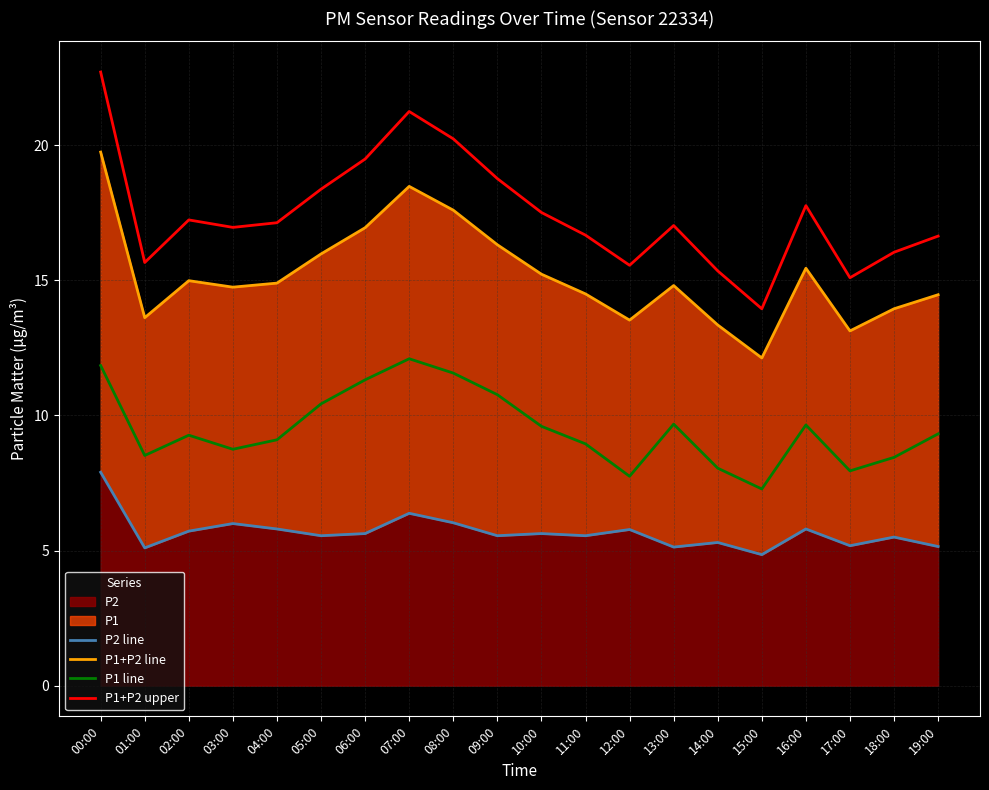

What is the difference between the second highest and minimum values in the P2 line series?

1.5